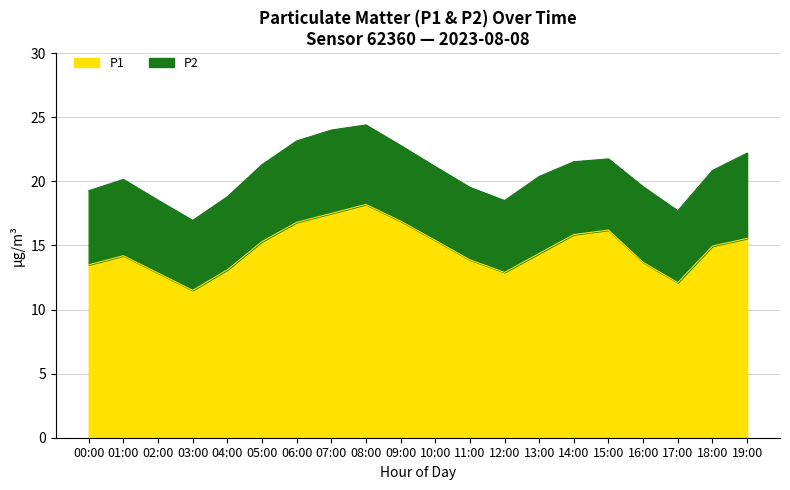

The value of P1 at 01:00 is 14.2. True or false?

True